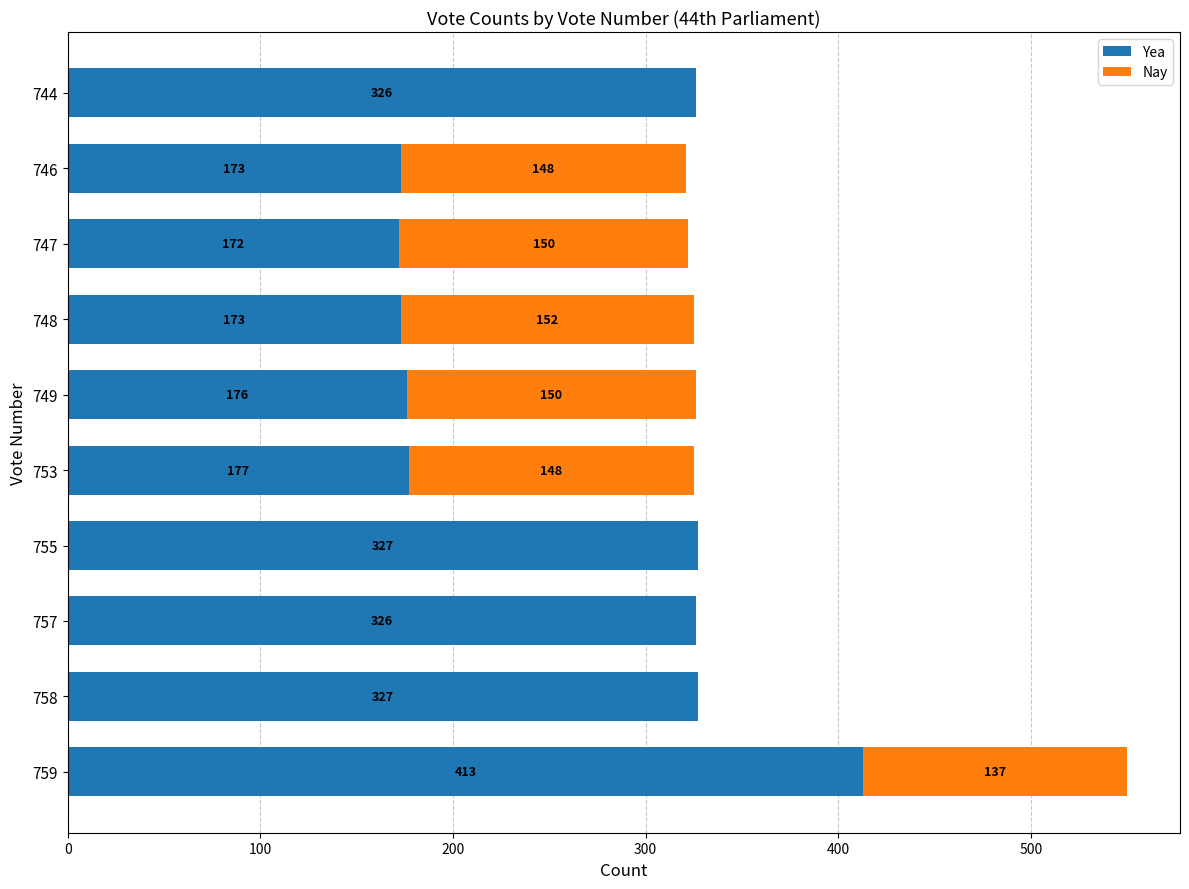

At which category is the sum across all series the highest?

759